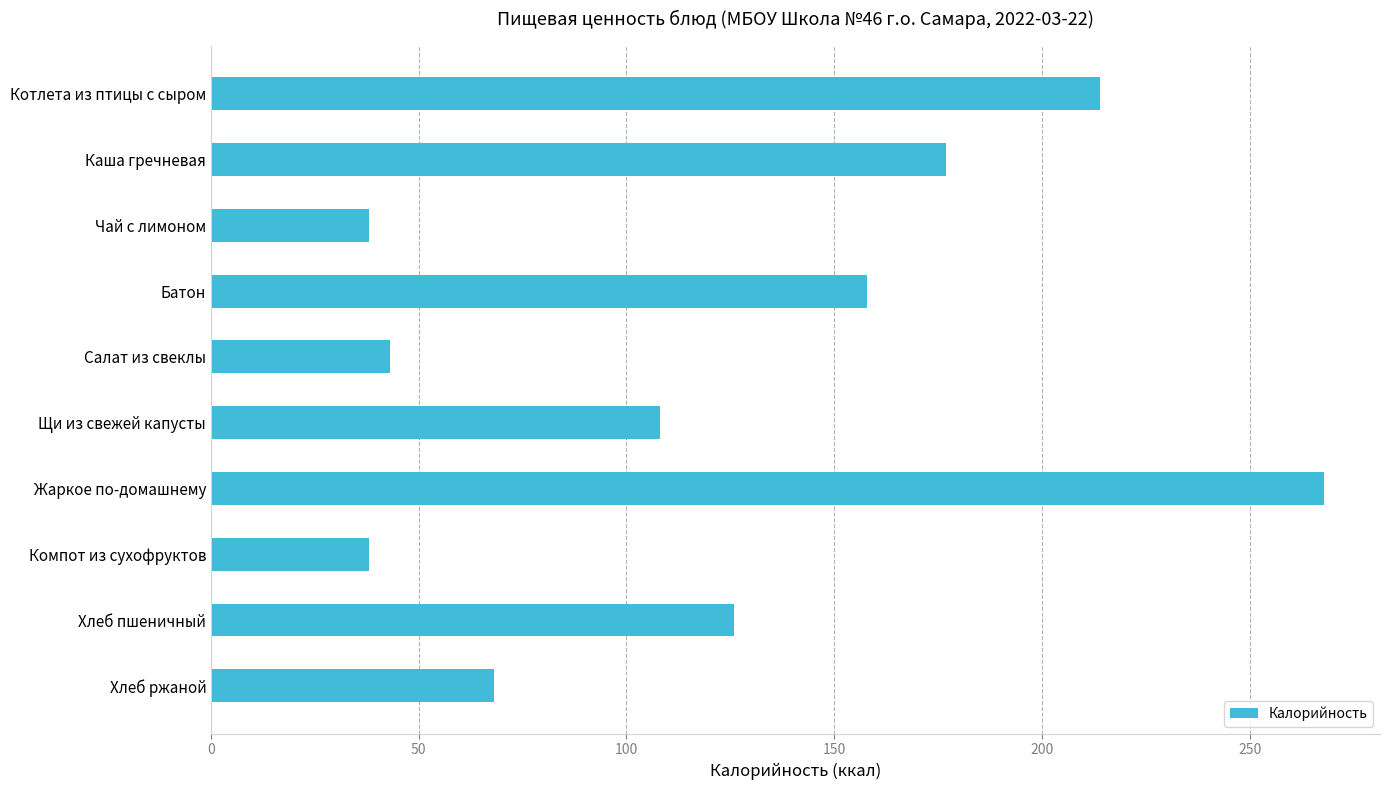

How many series are shown in this chart?

1